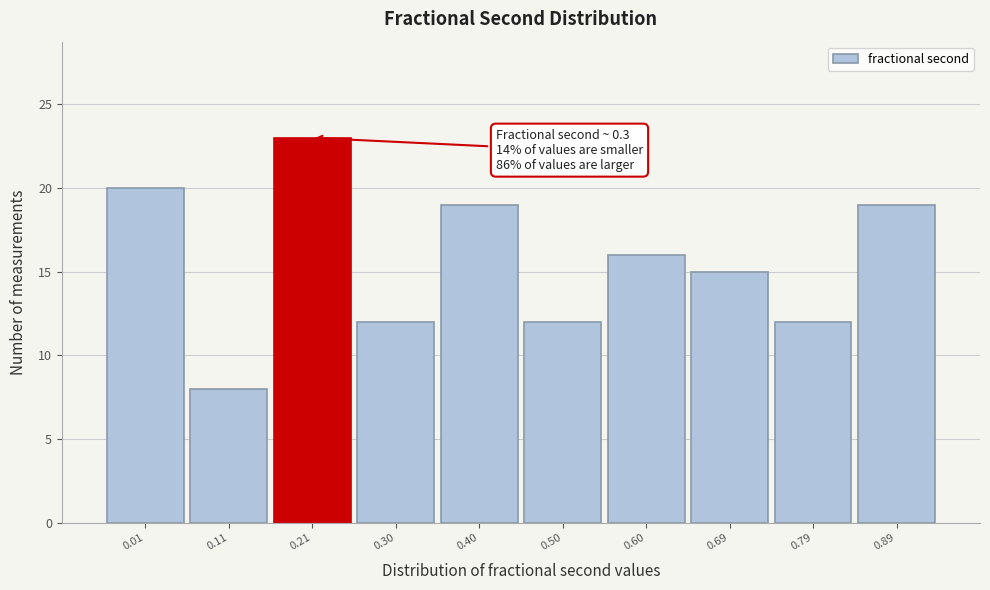

Reading left to right, extract all data points from this chart.

0.01=20	0.11=8	0.21=23	0.30=12	0.40=19	0.50=12	0.60=16	0.69=15	0.79=12	0.89=19